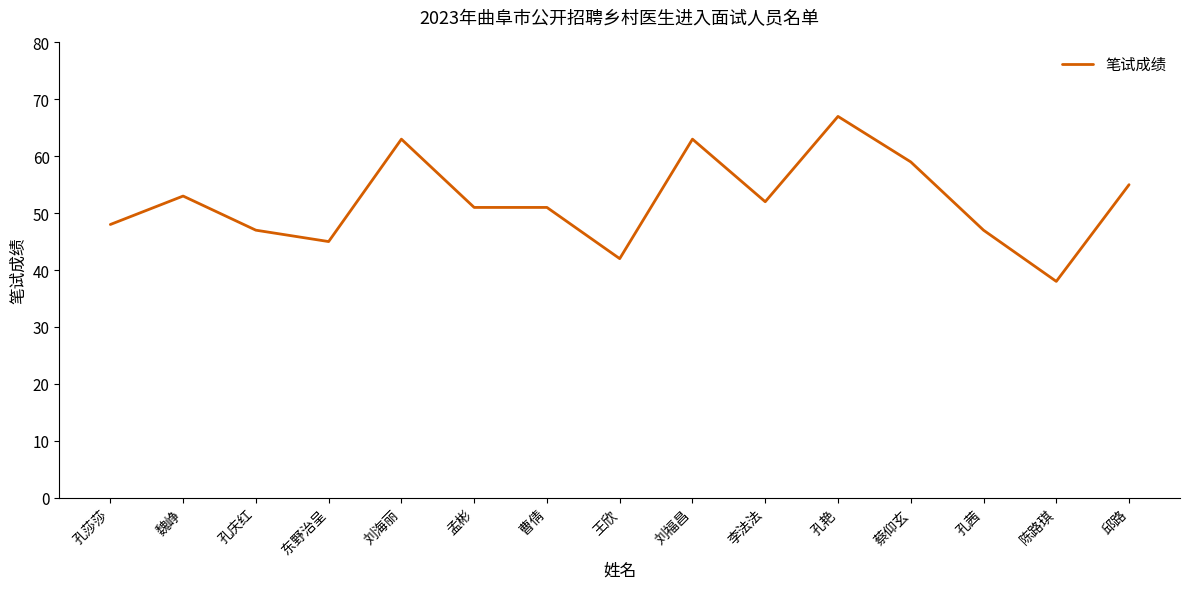

Where does the data first go above 51?

魏峥